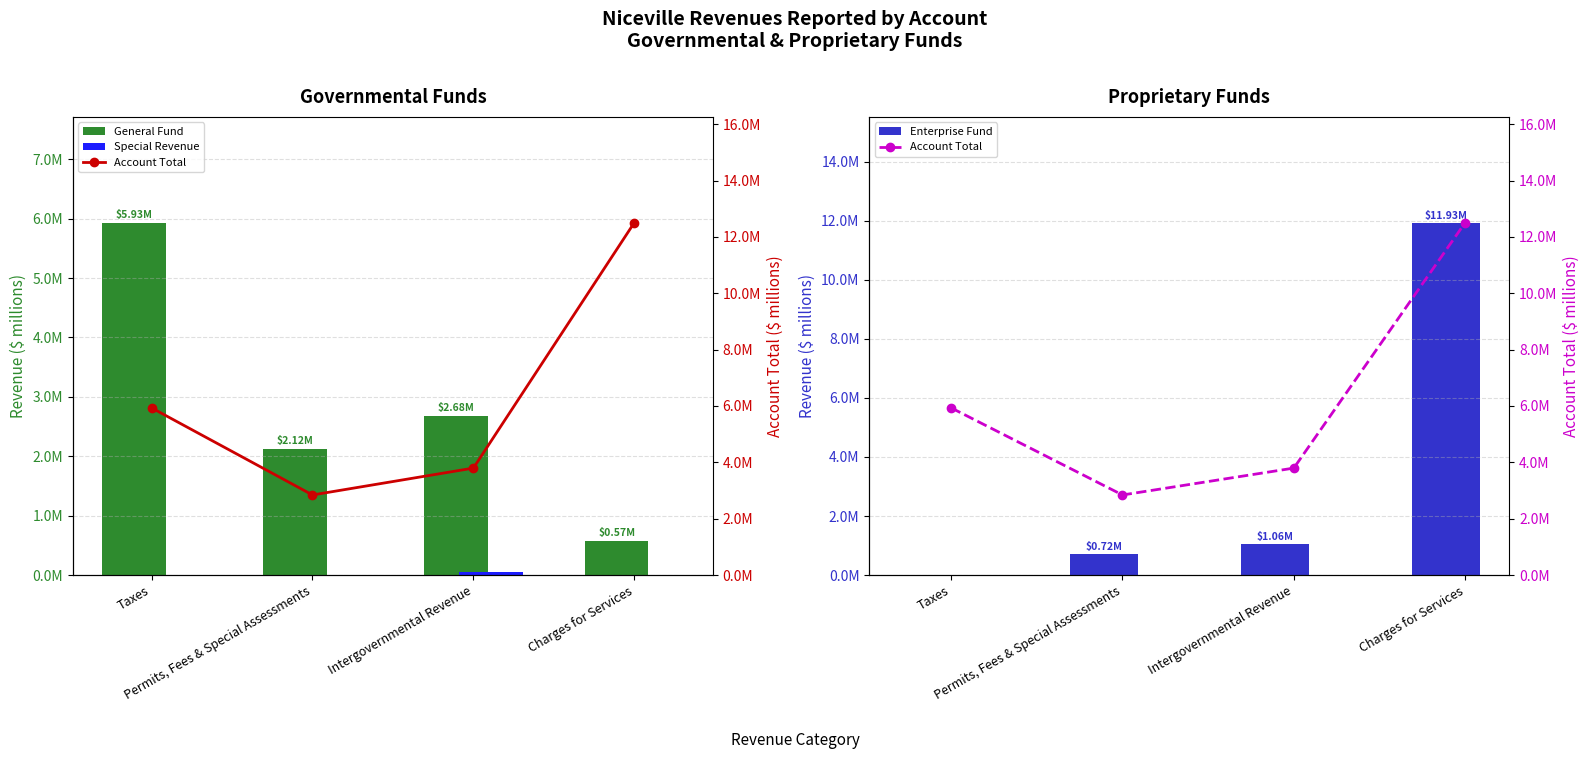

Which category has the highest value across all series?

Charges for Services